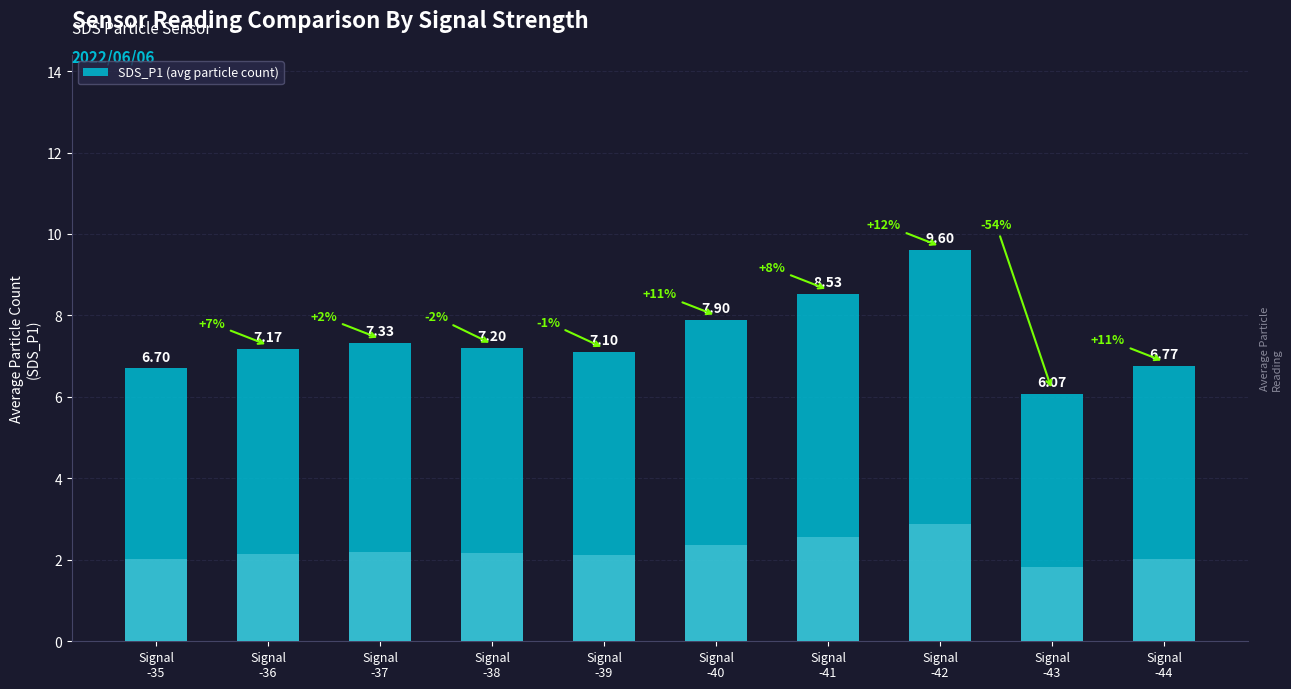

Where is the data nearest to the value 7?

Signal
-39